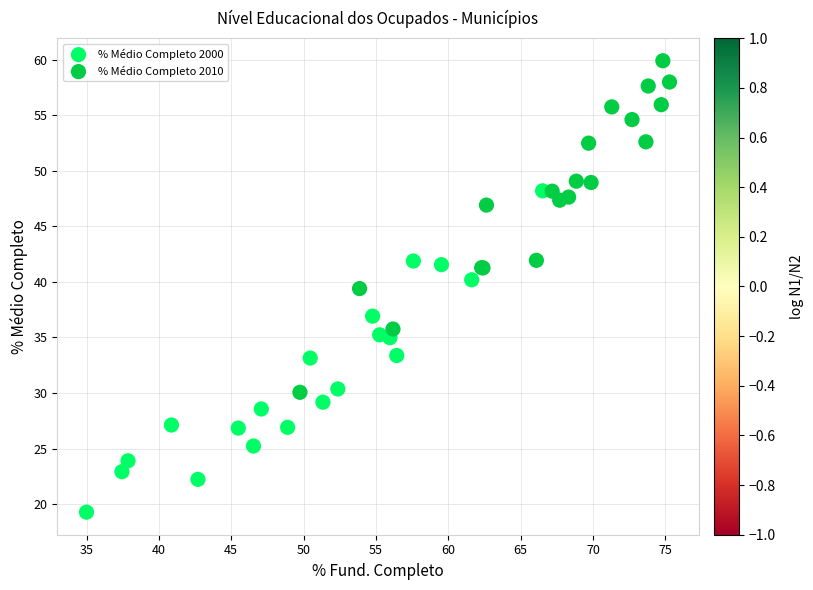

What are all the series names shown in the legend?

% Médio Completo 2000, % Médio Completo 2010